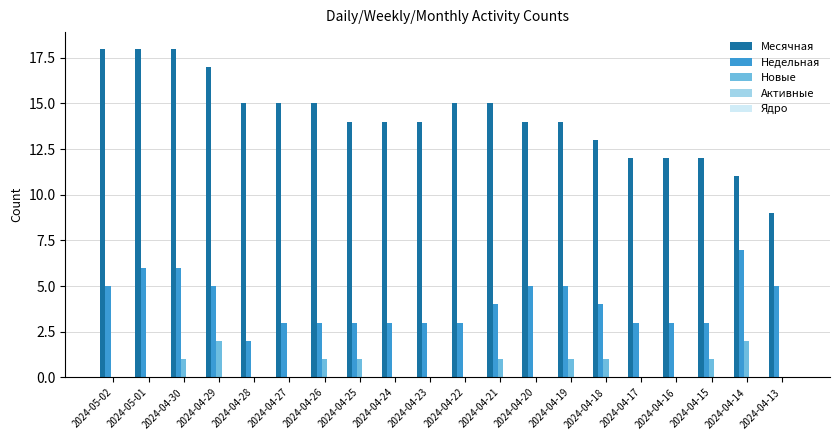

Which series has the largest total across all categories?

Месячная